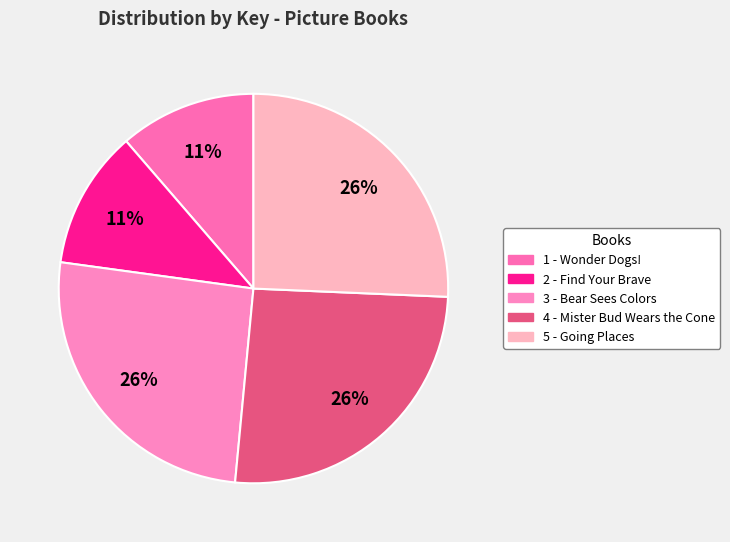

Between 4 - Mister Bud Wears the Cone and 3 - Bear Sees Colors, which is larger?

4 - Mister Bud Wears the Cone